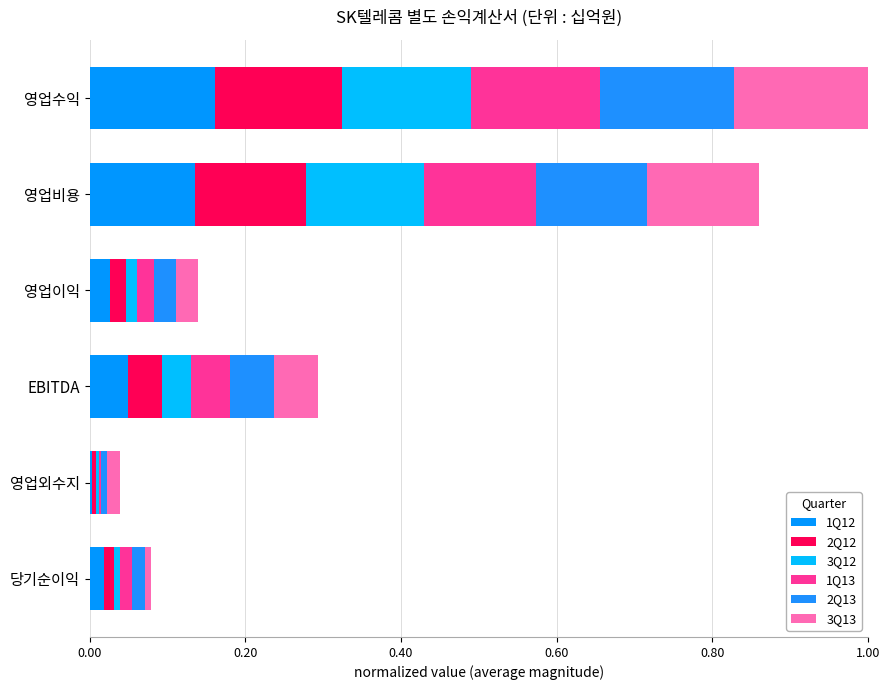

Count the number of data series in this chart.

6